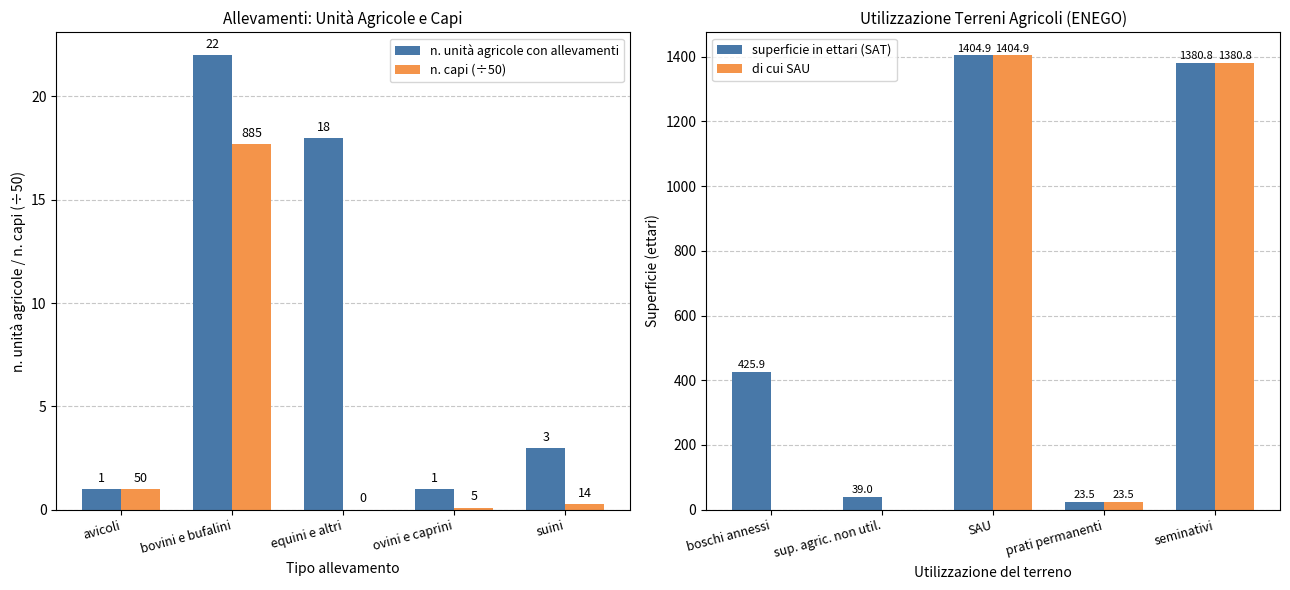

Which series has the largest total across all categories?

superficie in ettari (SAT)